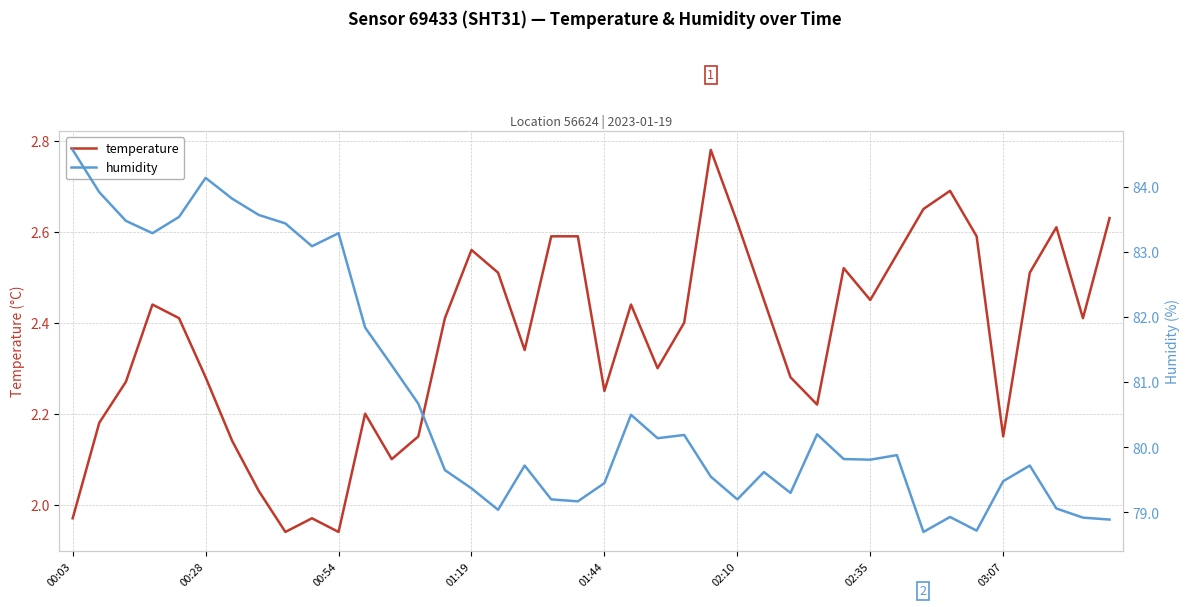

Reading left to right, extract all data points from this chart.

temperature: 2.0	2.2	2.3	2.4	2.4	2.3	2.1	2.0	1.9	2.0	1.9	2.2	2.1	2.1	2.4	2.6	2.5	2.3	2.6	2.6	2.2	2.4	2.3	2.4	2.8	2.6	2.5	2.3	2.2	2.5	2.5	2.5	2.6	2.7	2.6	2.1	2.5	2.6	2.4	2.6
humidity: 84.6	83.9	83.5	83.3	83.5	84.1	83.8	83.6	83.4	83.1	83.3	81.8	81.3	80.7	79.7	79.4	79.0	79.7	79.2	79.2	79.5	80.5	80.1	80.2	79.5	79.2	79.6	79.3	80.2	79.8	79.8	79.9	78.7	78.9	78.7	79.5	79.7	79.1	78.9	78.9